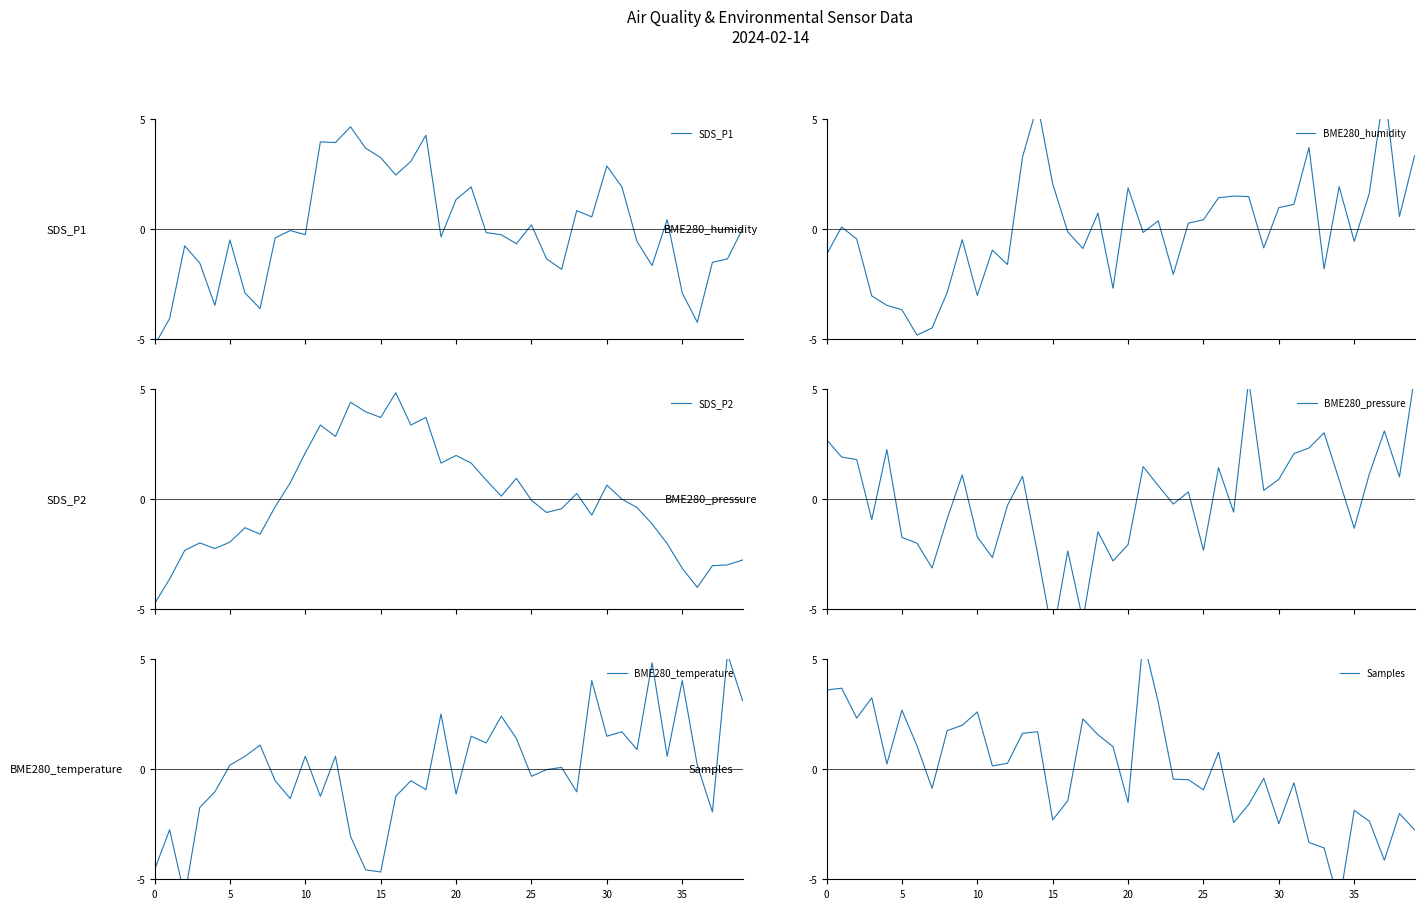

What is the minimum value for SDS_P2?

-4.7